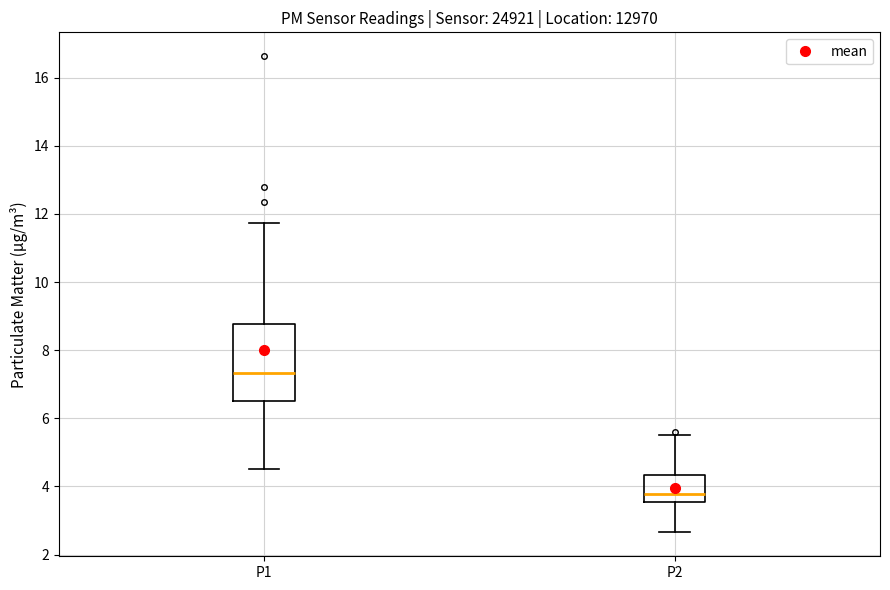

Which box's median line is the highest?

P1